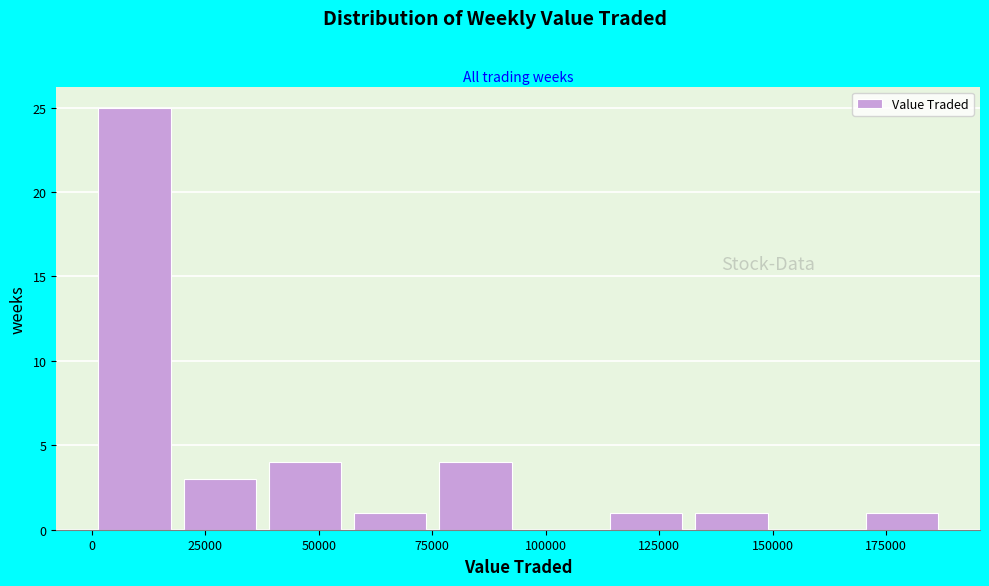

Around what value on the x-axis is the tallest bar? Give the approximate position of its centre, as read against the axis.

10000